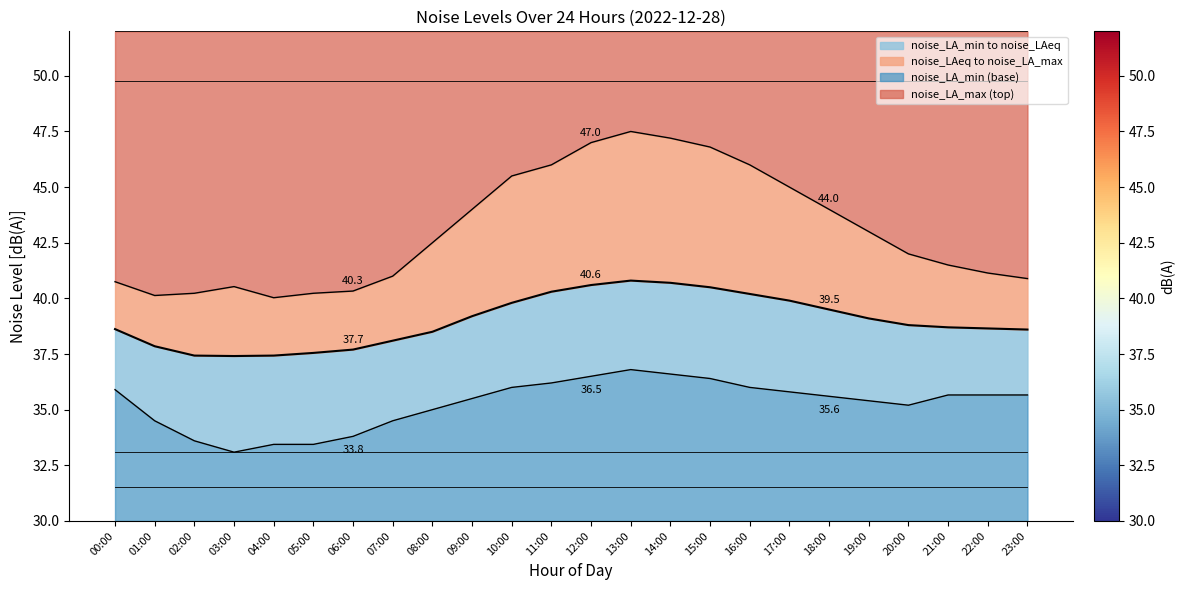

True or false: noise_LA_min has a value of 10.0 at 22:00.

False